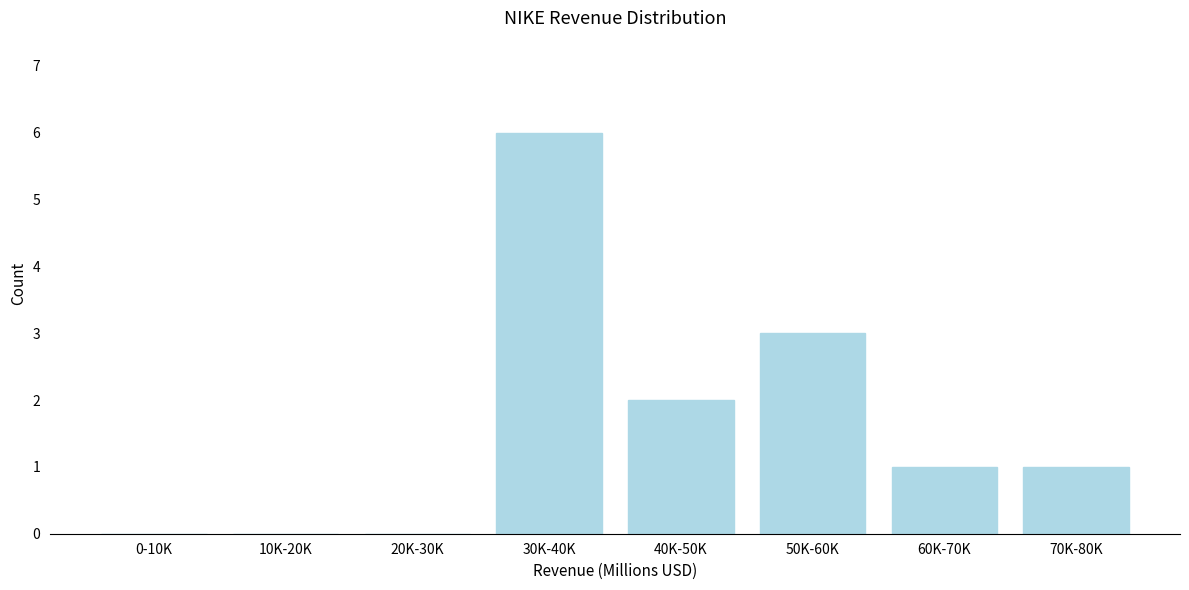

Reading right to left, what are all the values shown in this chart?

70K-80K=1	60K-70K=1	50K-60K=3	40K-50K=2	30K-40K=6	20K-30K=0	10K-20K=0	0-10K=0